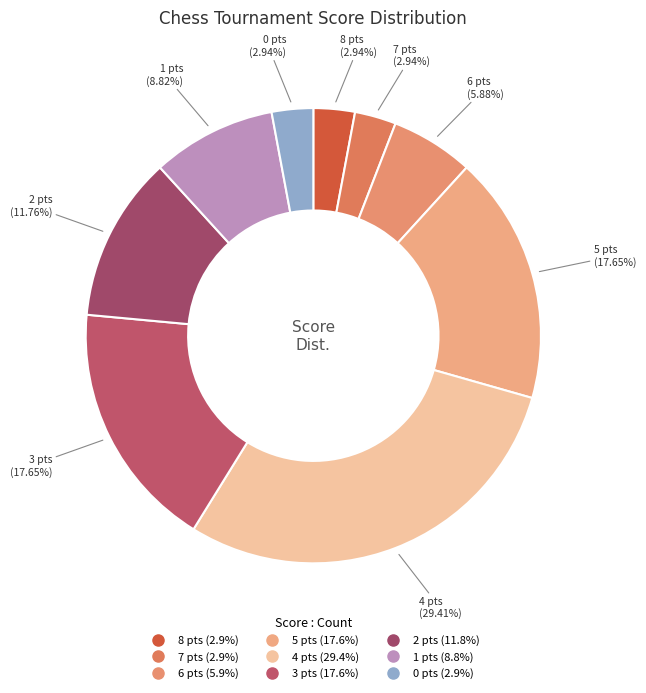

Does 8 represent more than half of the total?

No